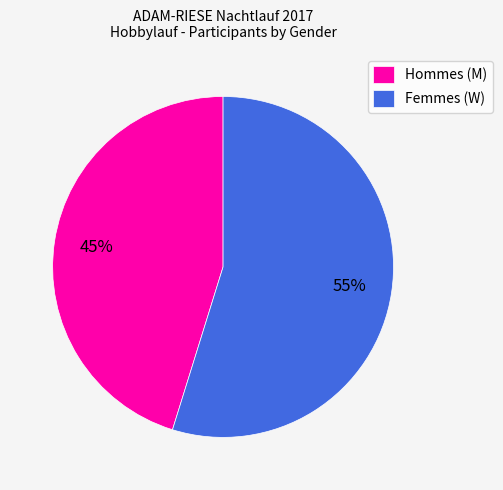

Does Hommes (M) represent more than half of the total?

No